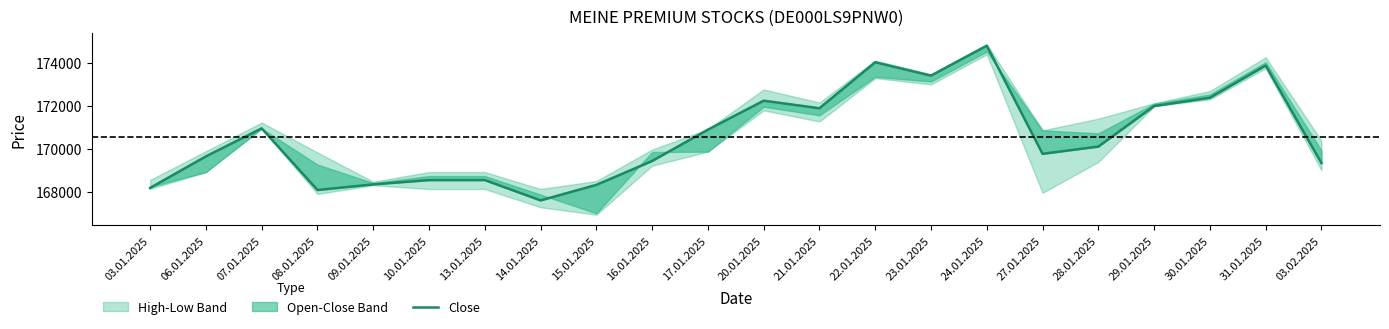

What position from the right is 03.01.2025?

22